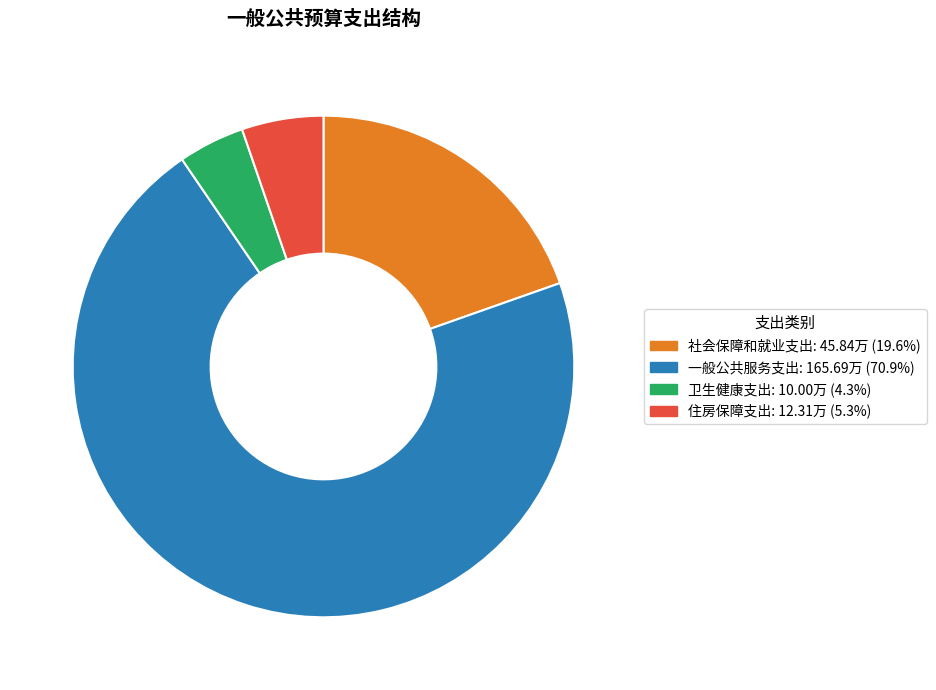

Is the sum of 社会保障和就业支出 and 卫生健康支出 greater than half?

No